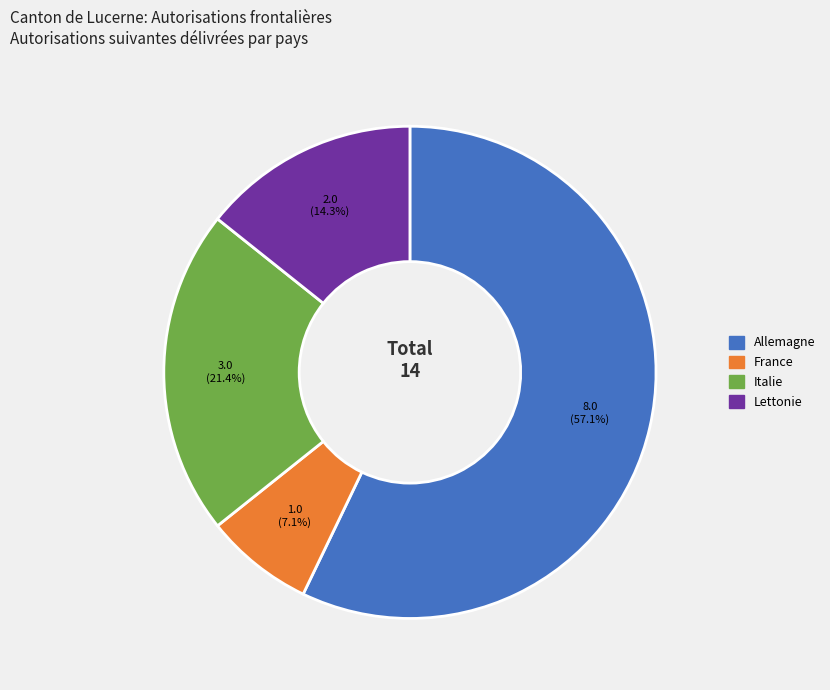

Is there a majority slice in this chart?

Yes